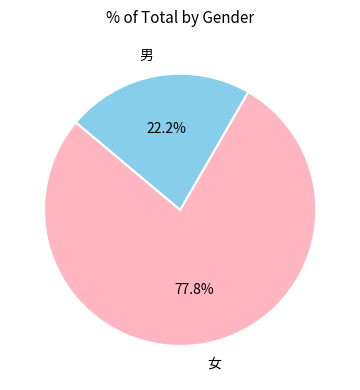

Does 男 represent more than half of the total?

No